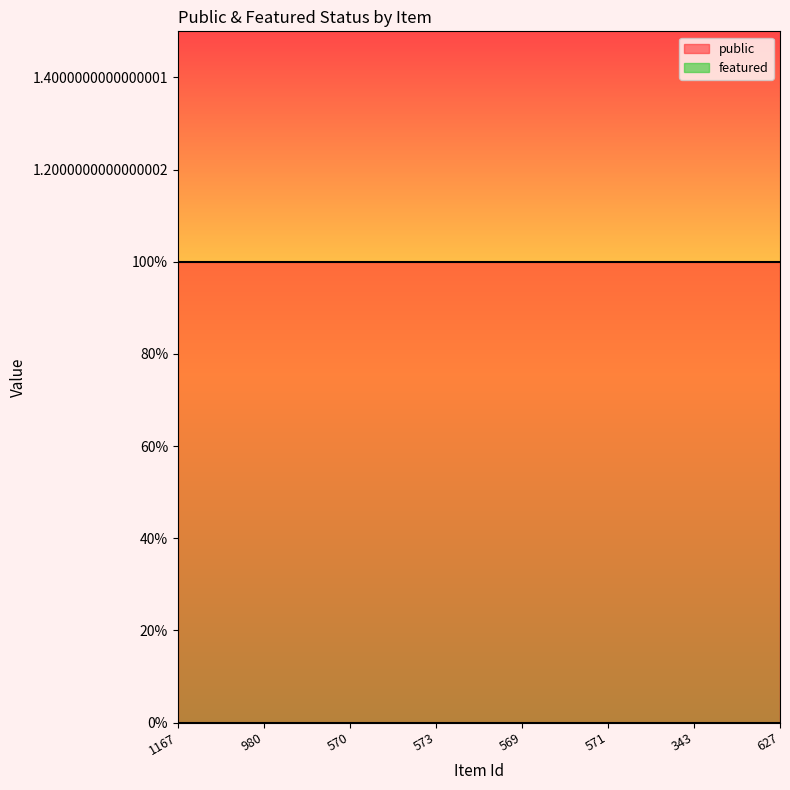

True or false: public and featured intersect in this chart.

False